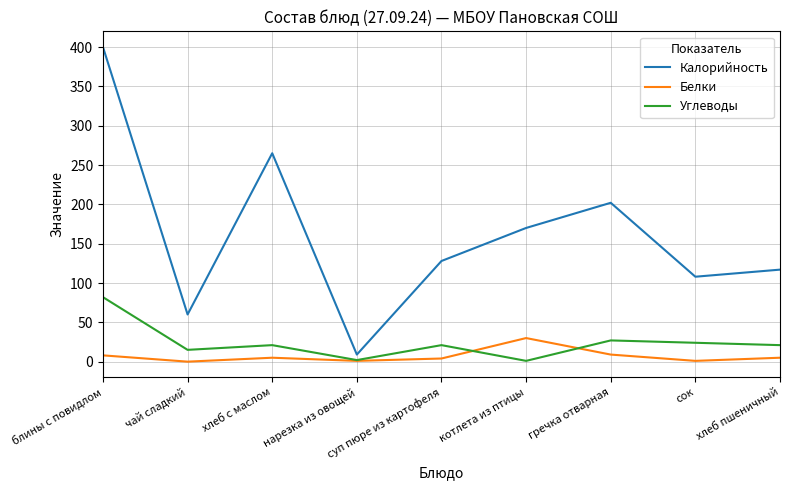

What value does the Калорийность series have at сок, to the nearest 5?

110